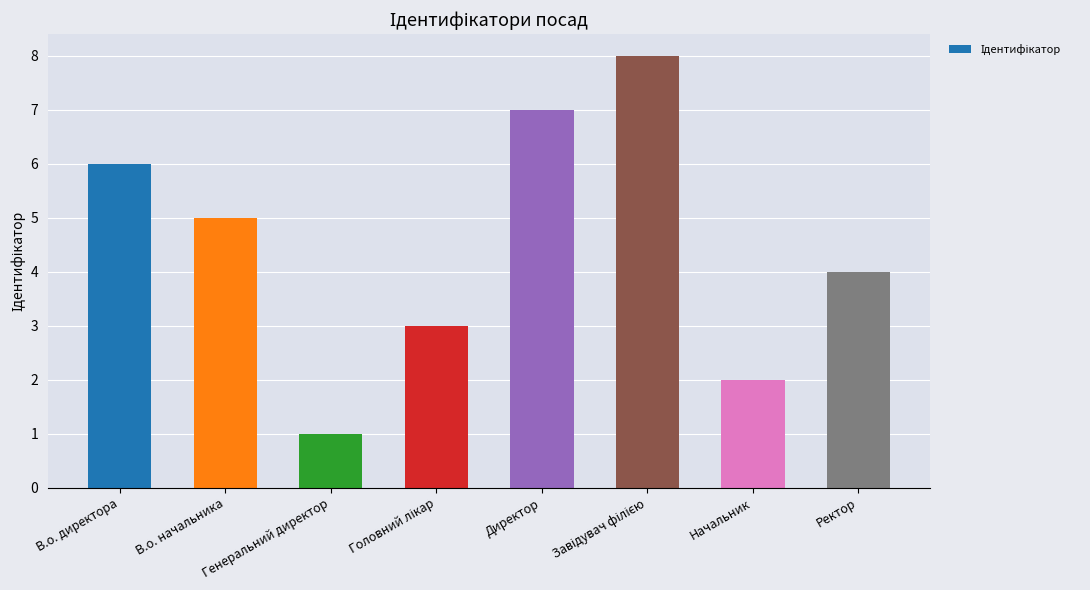

How many values are below 5?

4